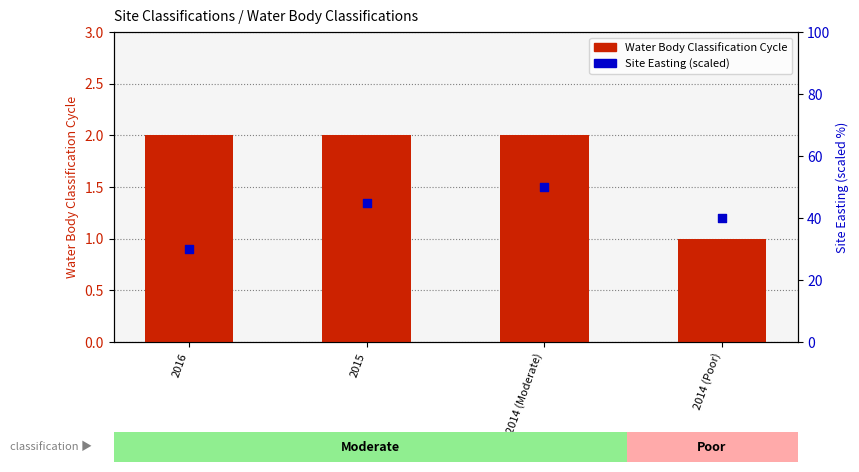

Which series has the largest Y range (max minus min)?

Site Easting (scaled)